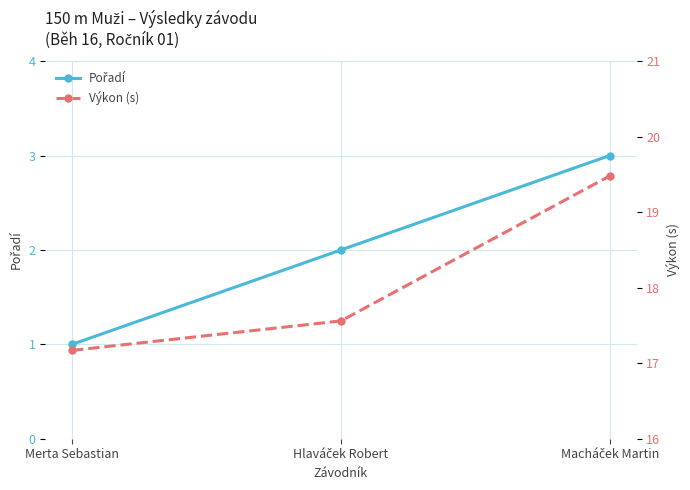

Which has a higher value, Merta Sebastian or Macháček Martin?

Macháček Martin